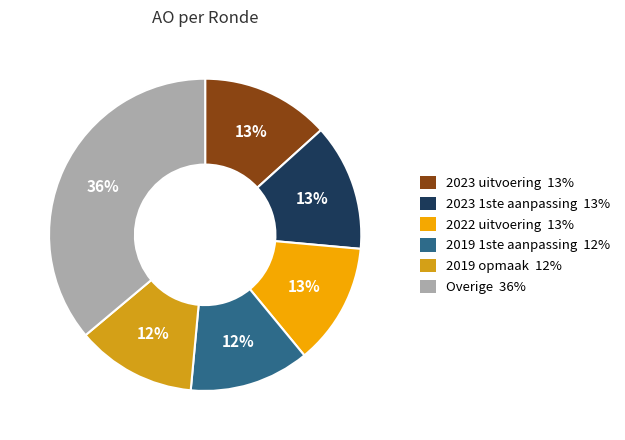

To the nearest percent, what is the difference between the largest and smallest slice percentages?

24%